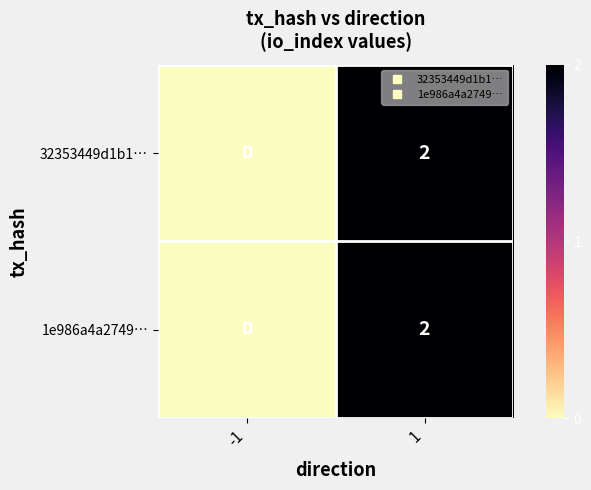

Reading right to left, transcribe all the data shown in this chart.

32353449d1b1…: 1=2	-1=0
1e986a4a2749…: 1=2	-1=0